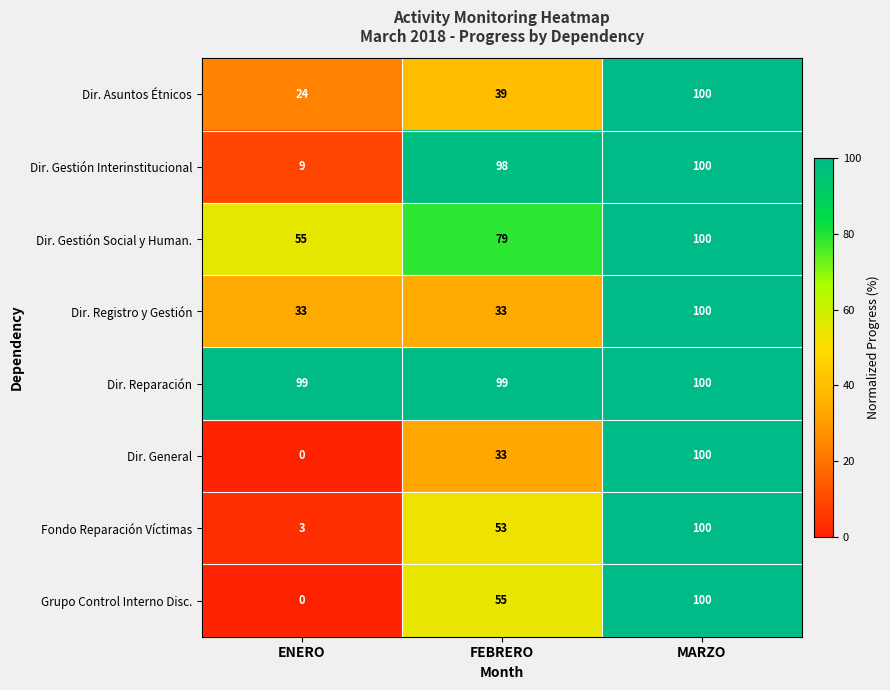

Is it true that Fondo Reparación Víctimas equals 53 at FEBRERO?

True